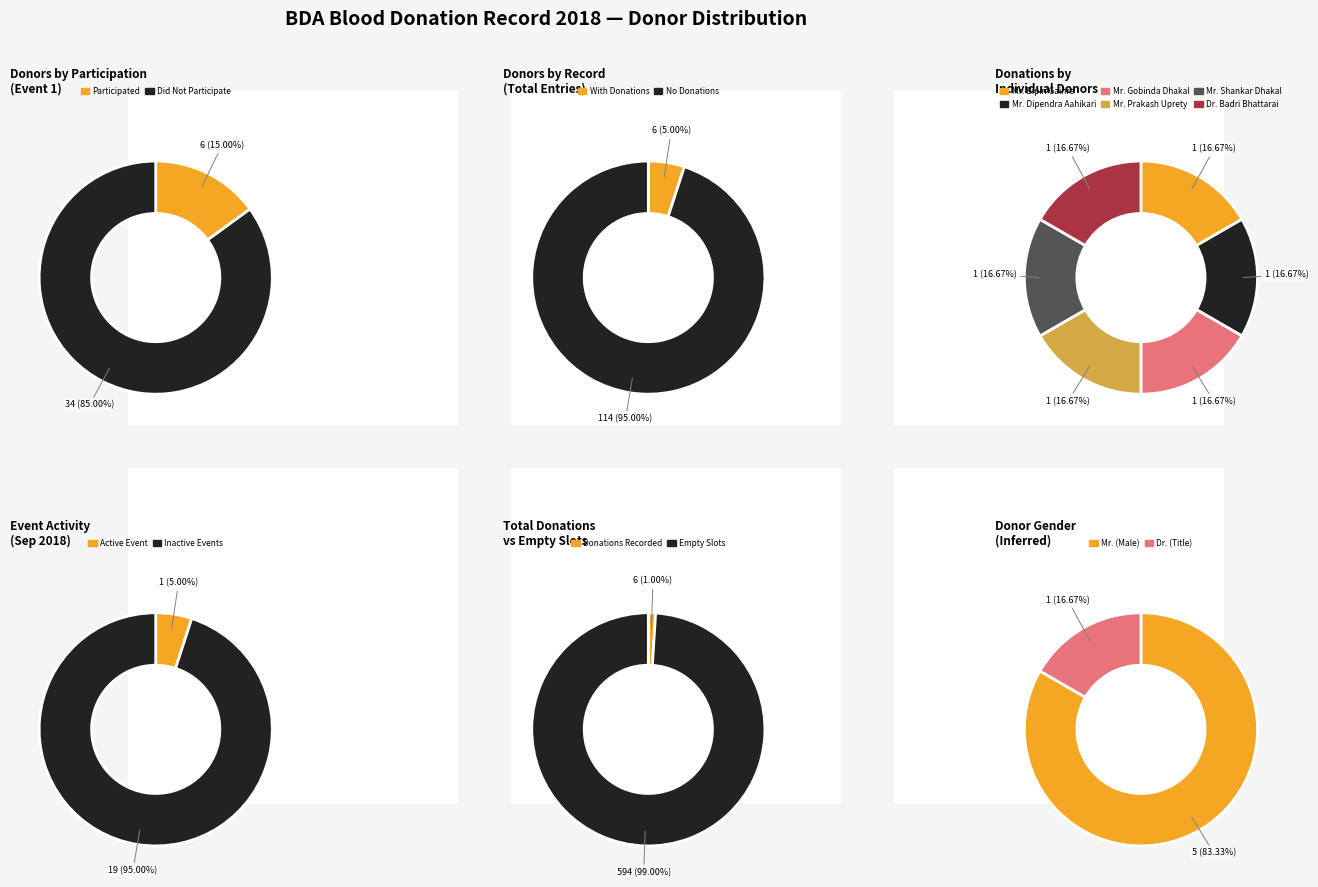

The 9 slice represents 1% of the pie. True or false?

False